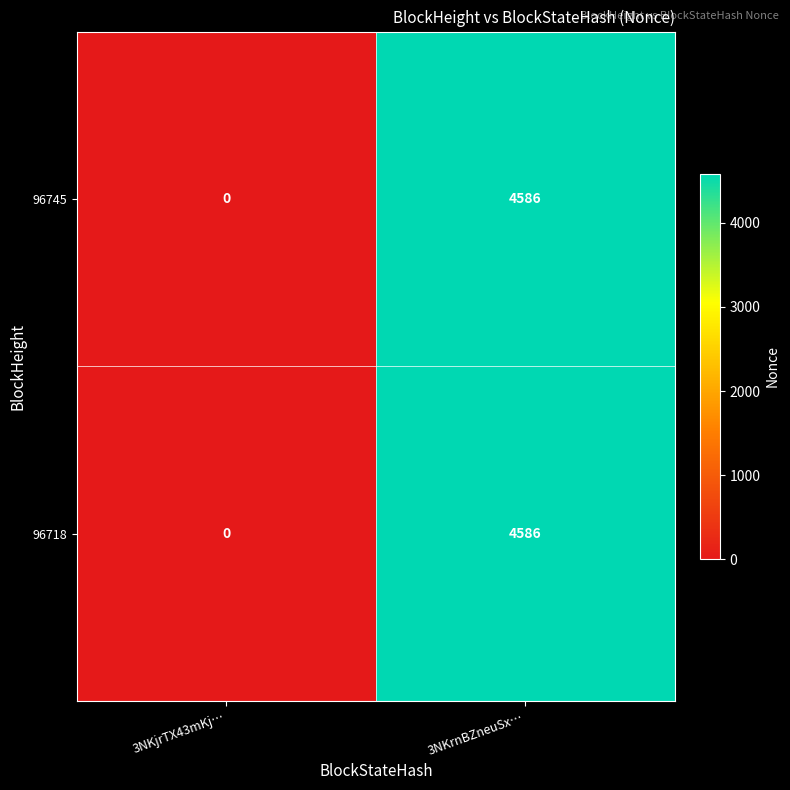

Reading left to right, extract all data points from this chart.

96745: 0	4586
96718: 0	4586